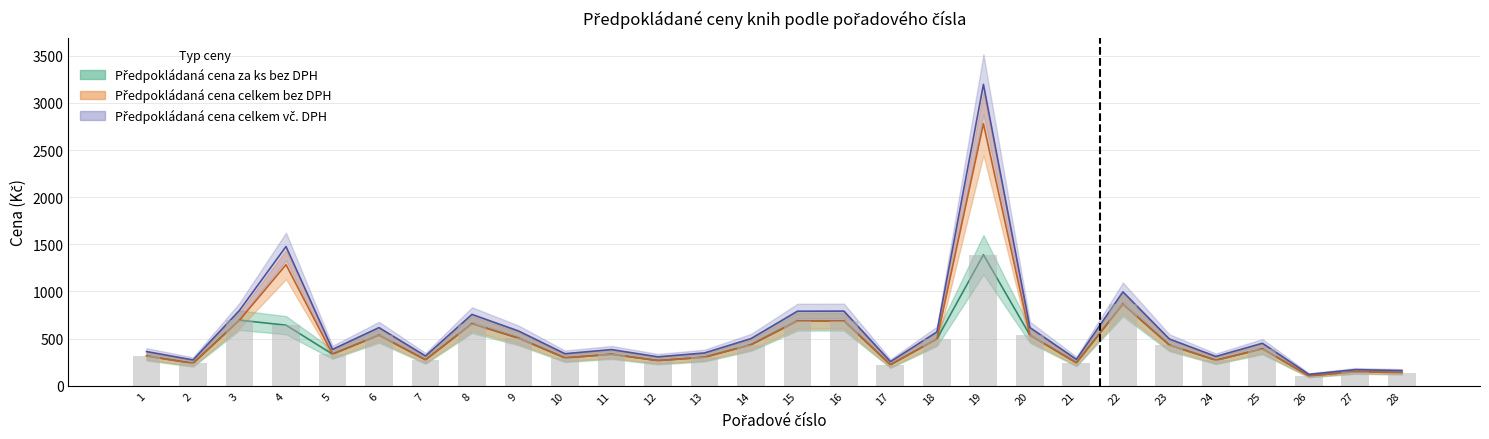

At which label does Předpokládaná cena celkem bez DPH reach its minimum?

26